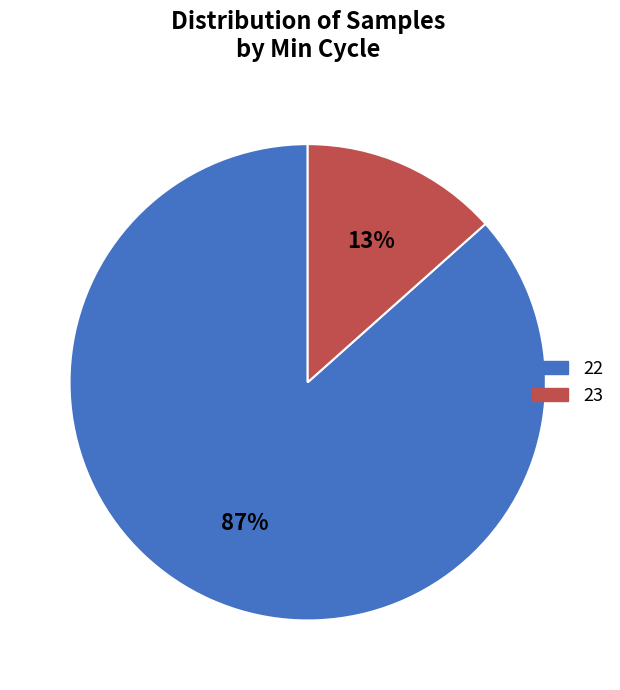

Which slice is the largest?

22